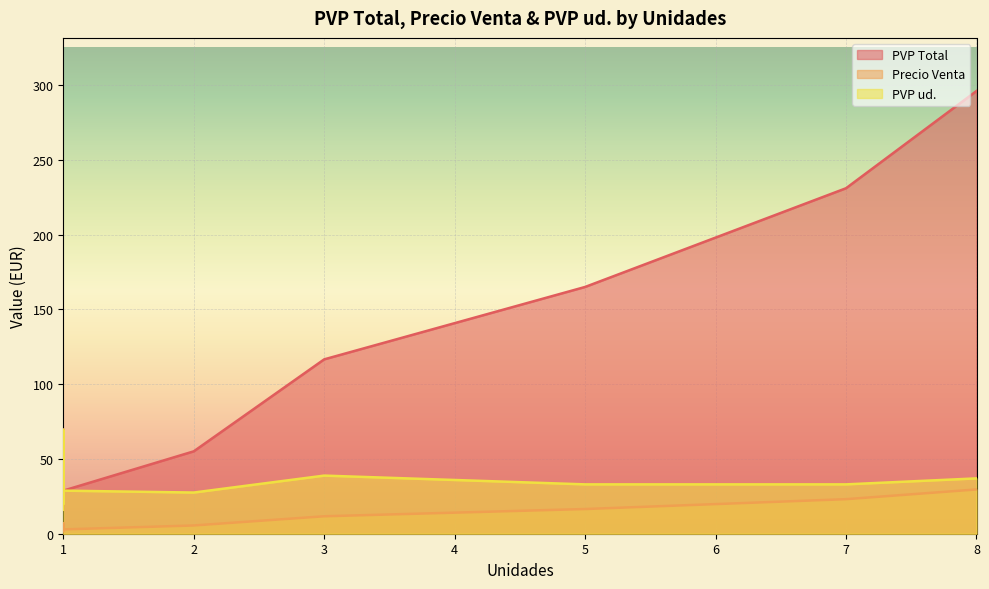

Is the value of PVP Total at 1 greater than the value of PVP ud. at 5?

No